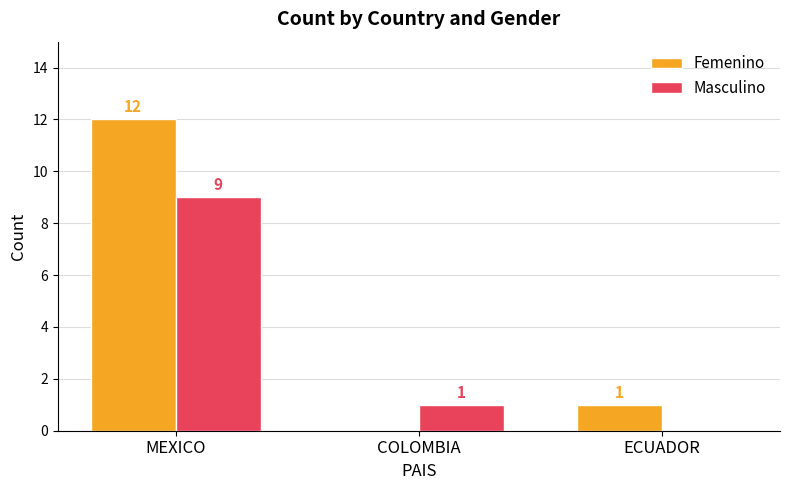

What is the sum of all Femenino values?

13